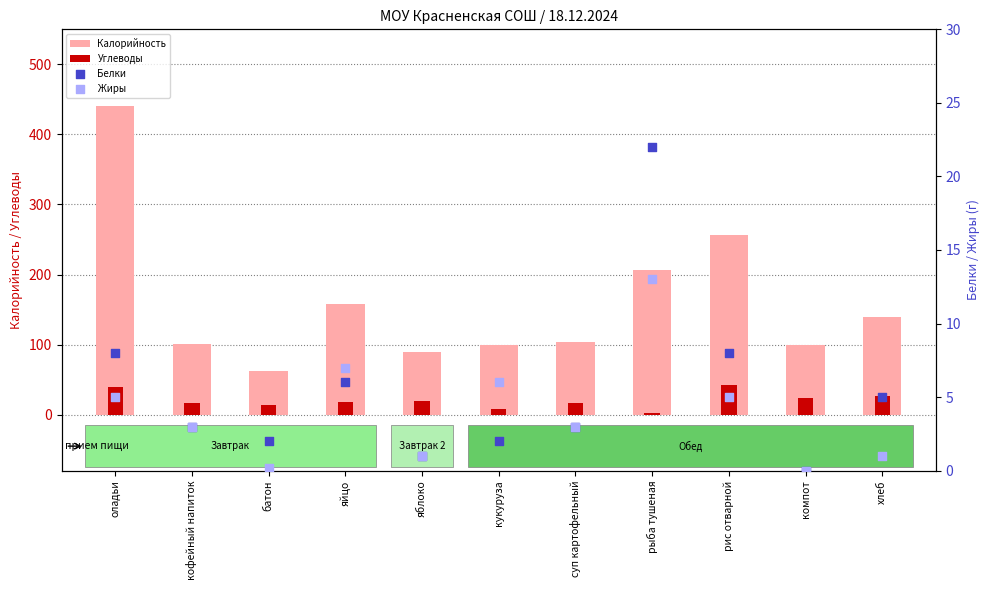

Which series has the largest total across all categories?

Калорийность